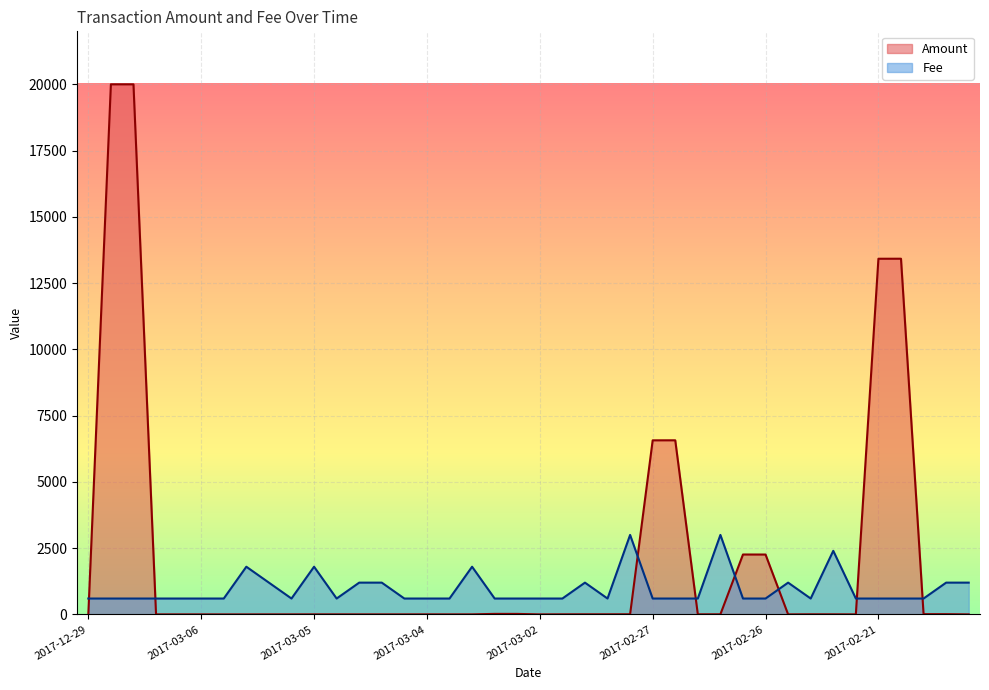

What is the maximum value shown in the chart?

20000.0